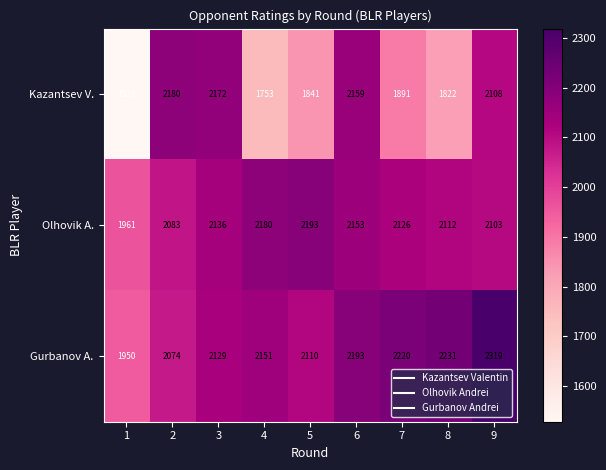

At which category is the sum across all series the highest?

9